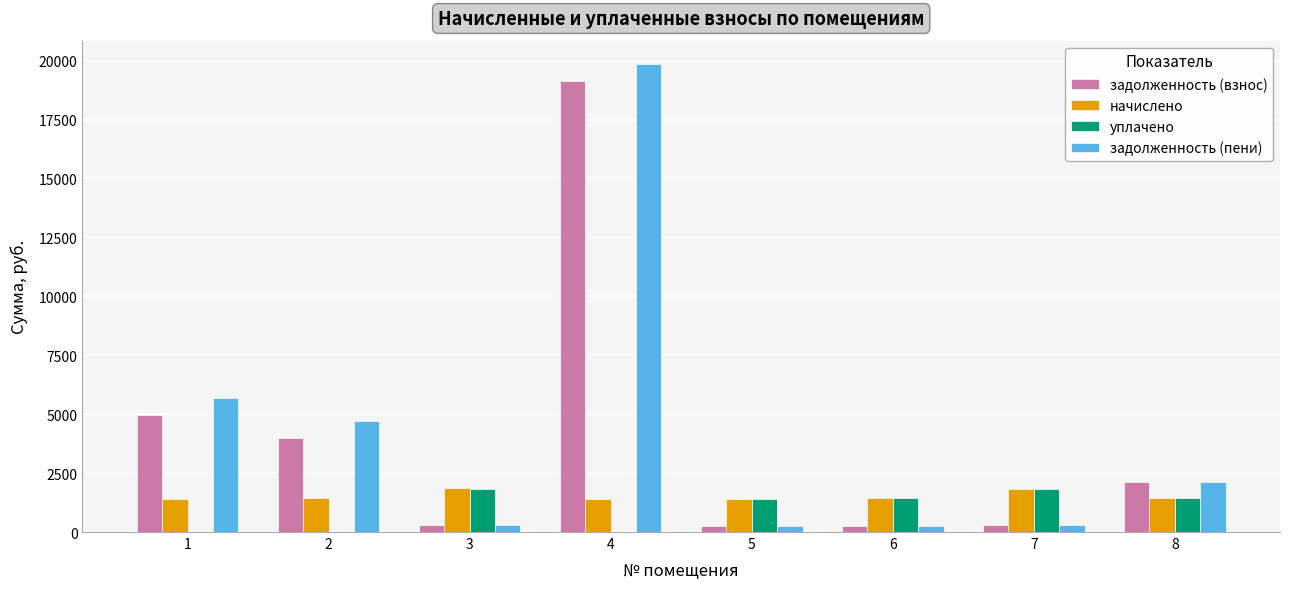

What is the maximum value for задолженность (пени)?

19853.8